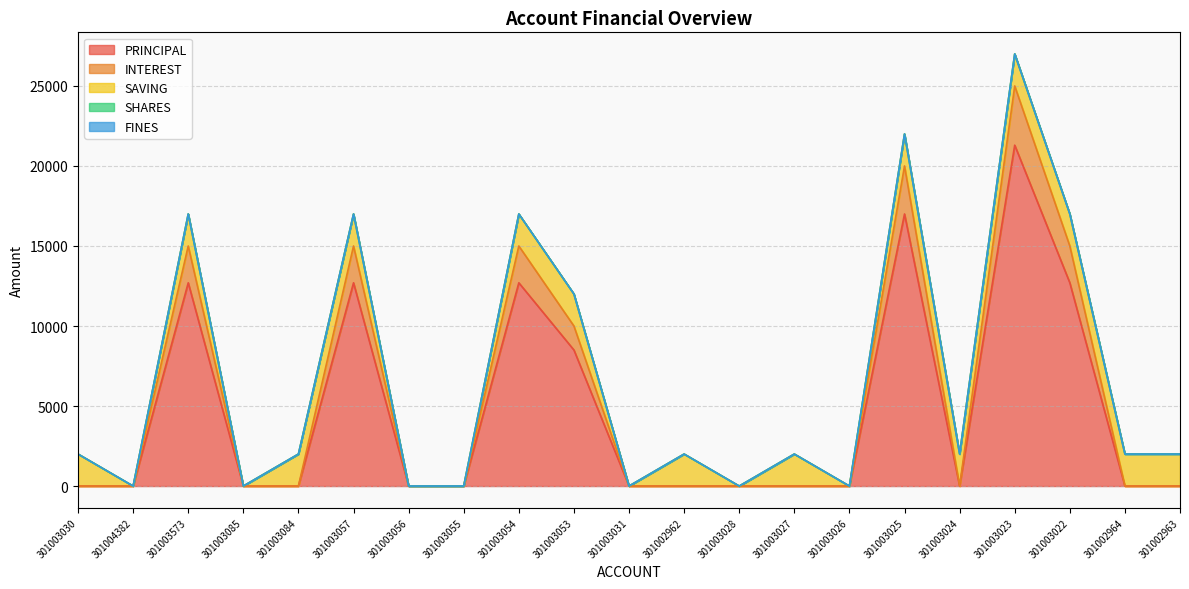

Reading left to right, transcribe all the data shown in this chart.

PRINCIPAL: 301003030=0	301004382=0	301003573=12700	301003085=0	301003084=0	301003057=12700	301003056=0	301003055=0	301003054=12700	301003053=8500	301003031=0	301002962=0	301003028=0	301003027=0	301003026=0	301003025=17000	301003024=0	301003023=21300	301003022=12700	301002964=0	301002963=0
INTEREST: 301003030=0	301004382=0	301003573=2300	301003085=0	301003084=0	301003057=2300	301003056=0	301003055=0	301003054=2300	301003053=1500	301003031=0	301002962=0	301003028=0	301003027=0	301003026=0	301003025=3000	301003024=0	301003023=3700	301003022=2300	301002964=0	301002963=0
SAVING: 301003030=2000	301004382=0	301003573=2000	301003085=0	301003084=2000	301003057=2000	301003056=0	301003055=0	301003054=2000	301003053=2000	301003031=0	301002962=2000	301003028=0	301003027=2000	301003026=0	301003025=2000	301003024=2000	301003023=2000	301003022=2000	301002964=2000	301002963=2000
SHARES: 301003030=0	301004382=0	301003573=0	301003085=0	301003084=0	301003057=0	301003056=0	301003055=0	301003054=0	301003053=0	301003031=0	301002962=0	301003028=0	301003027=0	301003026=0	301003025=0	301003024=0	301003023=0	301003022=0	301002964=0	301002963=0
FINES: 301003030=0	301004382=0	301003573=0	301003085=0	301003084=0	301003057=0	301003056=0	301003055=0	301003054=0	301003053=0	301003031=0	301002962=0	301003028=0	301003027=0	301003026=0	301003025=0	301003024=0	301003023=0	301003022=0	301002964=0	301002963=0